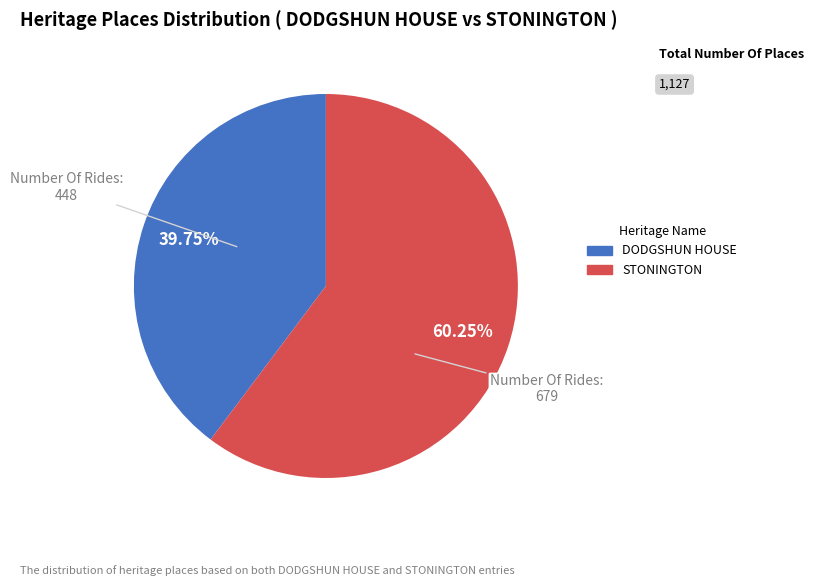

What is the ratio of the value at STONINGTON to the value at DODGSHUN HOUSE?

1.5